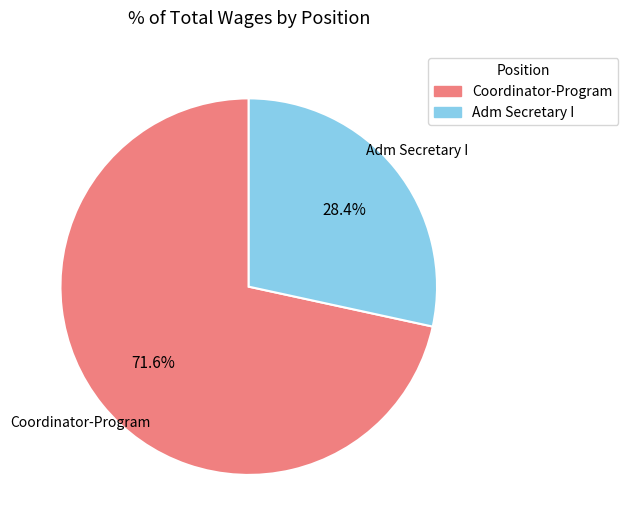

What is the majority slice?

Coordinator-Program